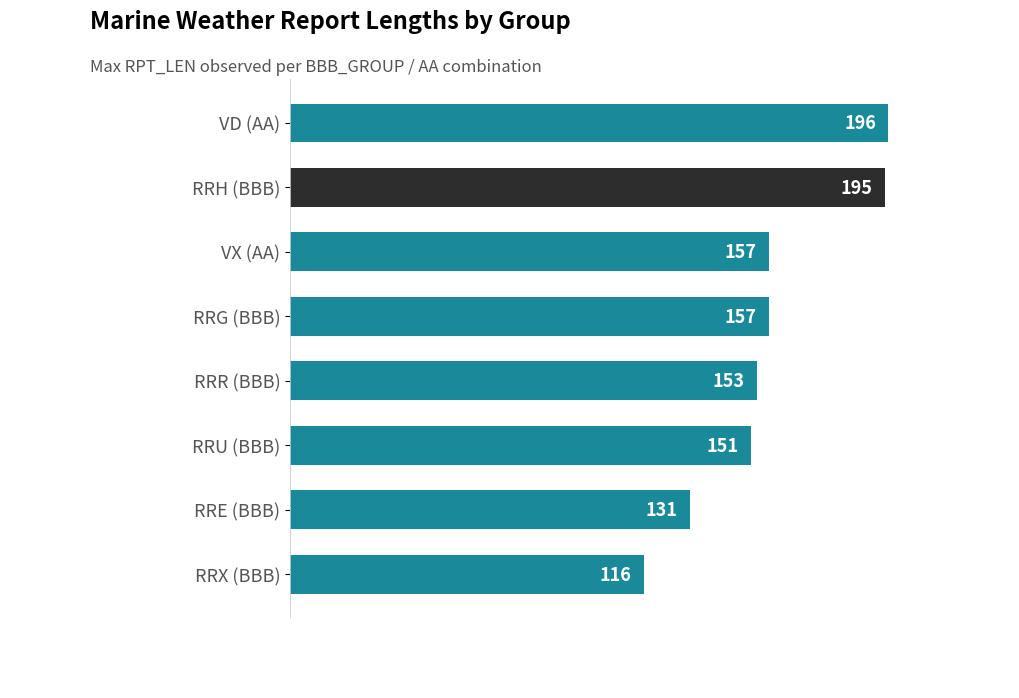

The chart shows a value of 131 at RRE (BBB). True or false?

True